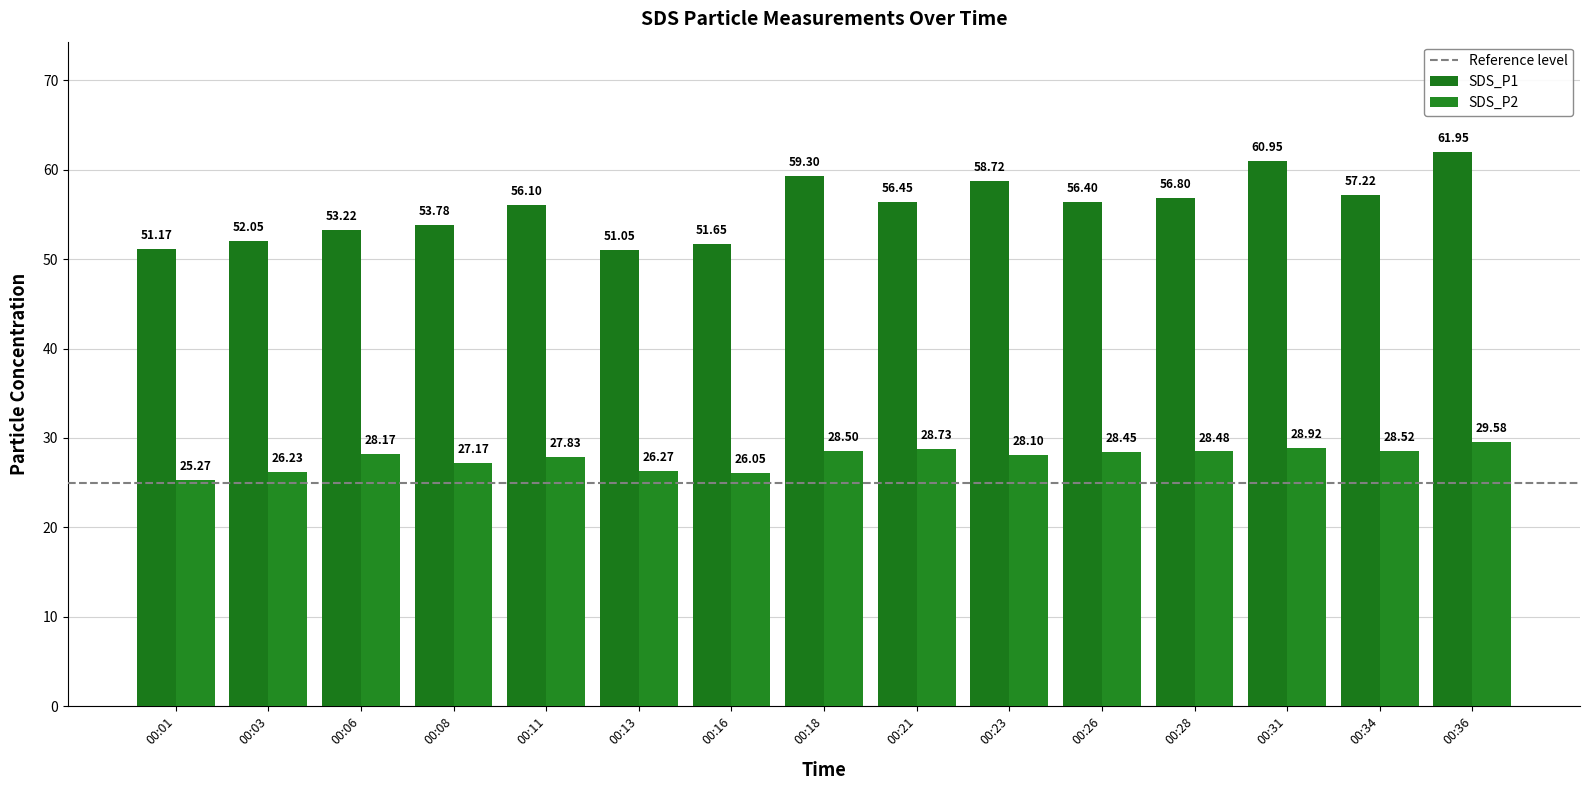

Are the bars horizontal?

No